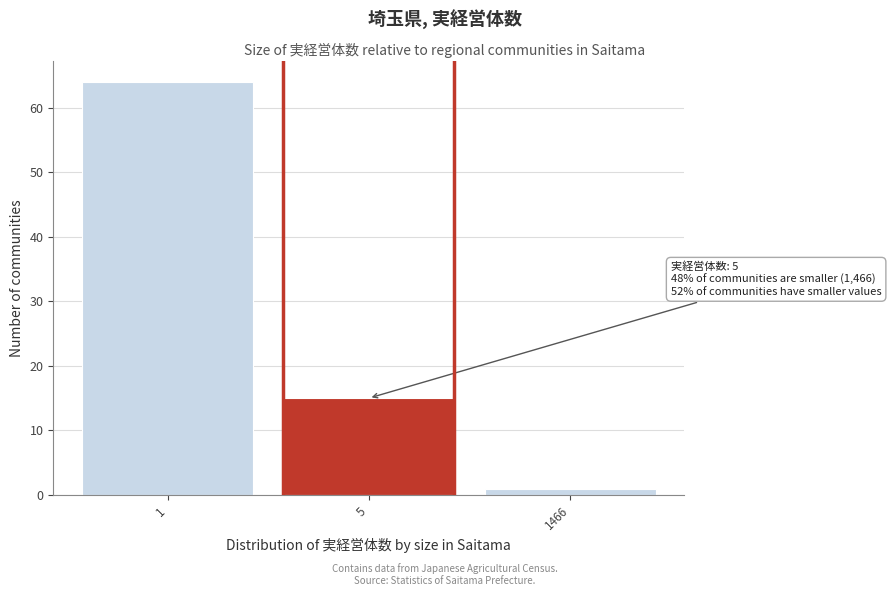

Reading right to left, extract all data points from this chart.

1466=1	5=15	1=64